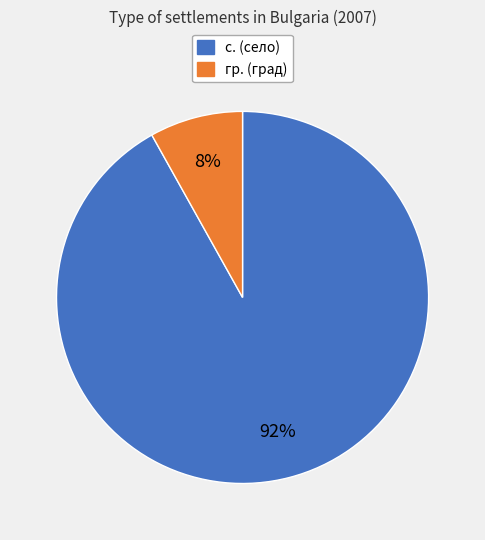

Rank the categories by value from highest to lowest.

с., гр.